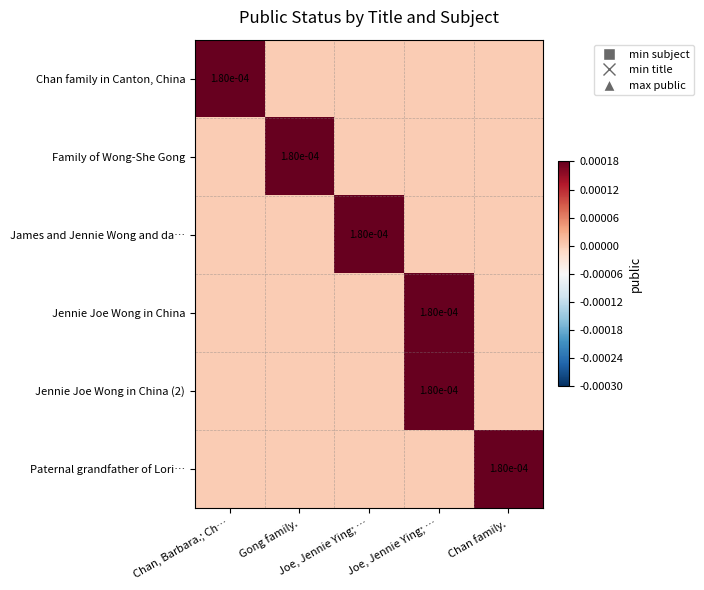

How many data points in Paternal grandfather of Lori… are above 0?

1